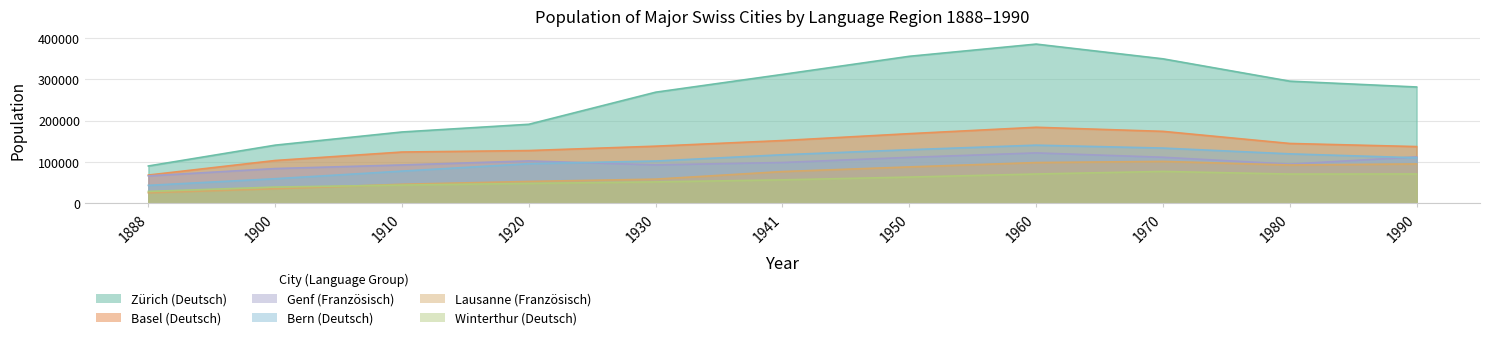

Is the value of Basel (Deutsch) at 1920 greater than the value of Genf (Französisch) at 1960?

Yes